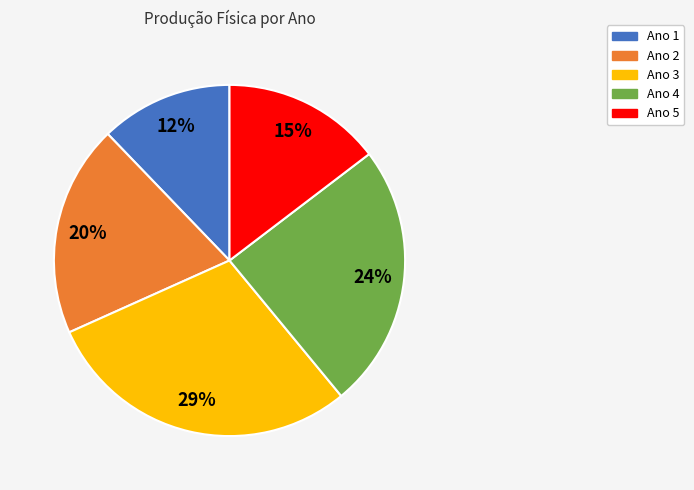

Combined, do Ano 5 and Ano 4 account for over 50%?

No